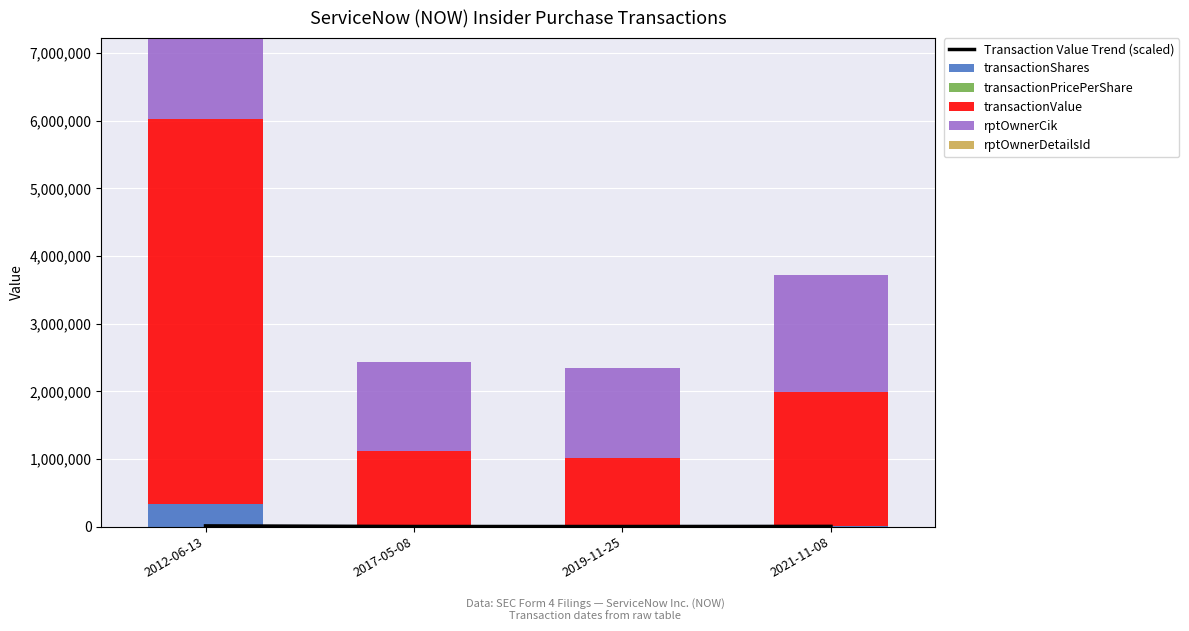

Which series changed the most between 2012-06-13 and 2021-11-08?

transactionValue